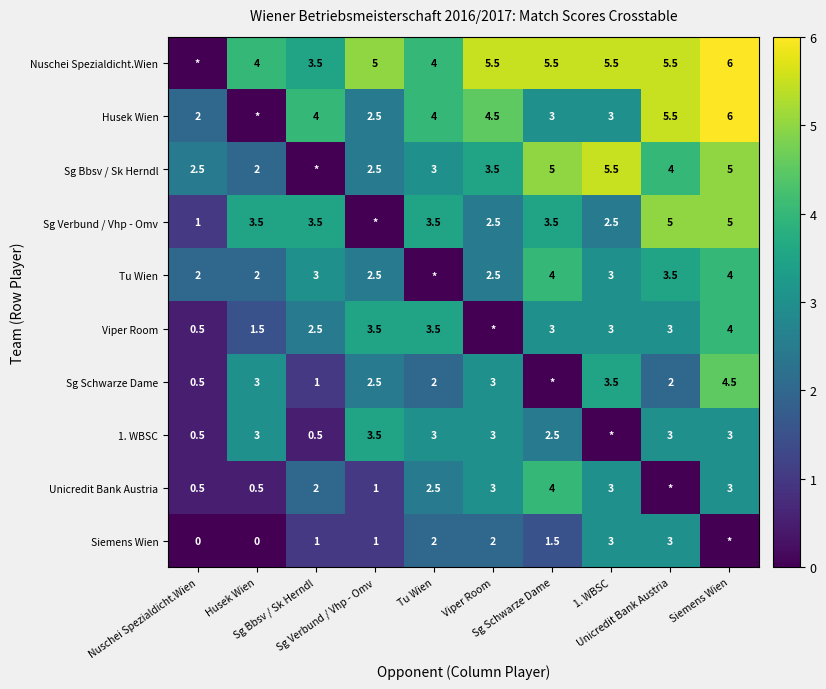

At which category does the chart reach its peak across all series?

Siemens Wien